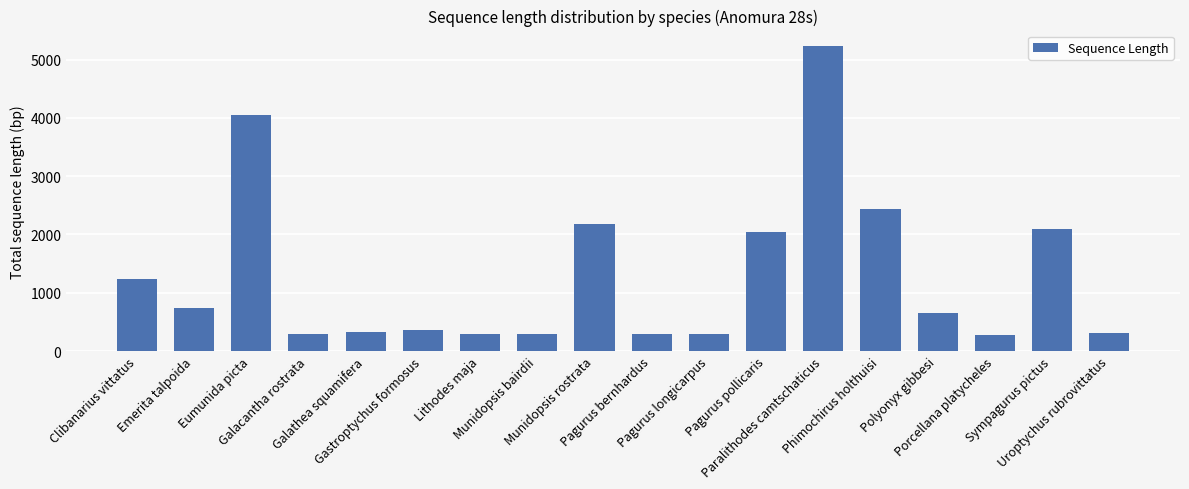

The value at Phimochirus holthuisi is 1090. True or false?

False